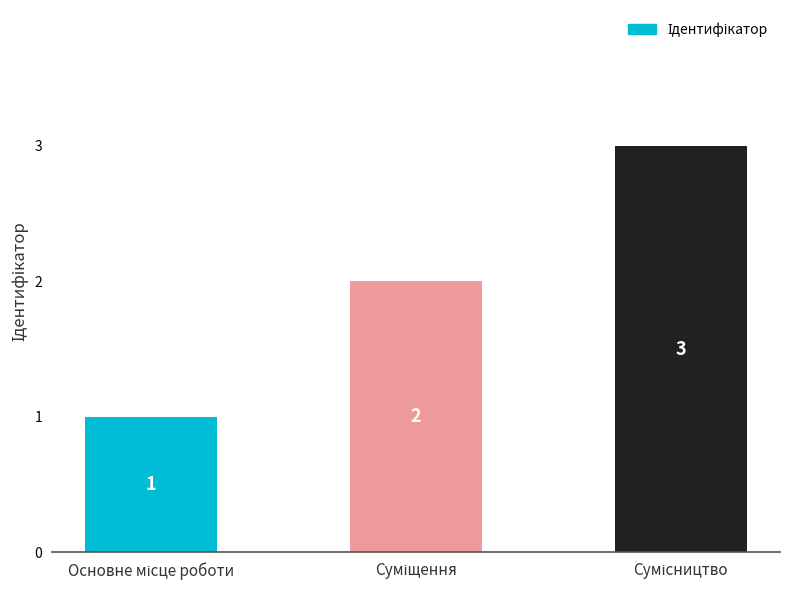

Count the values in the range 1 to 3.

3